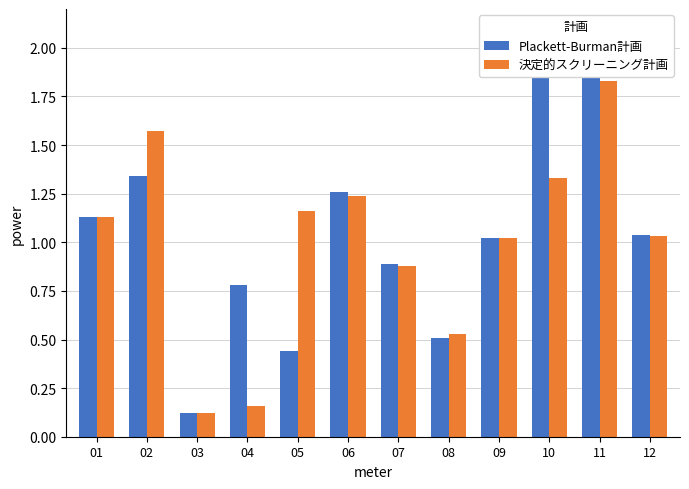

Is it true that Plackett-Burman計画 equals 1.0 at 12?

True